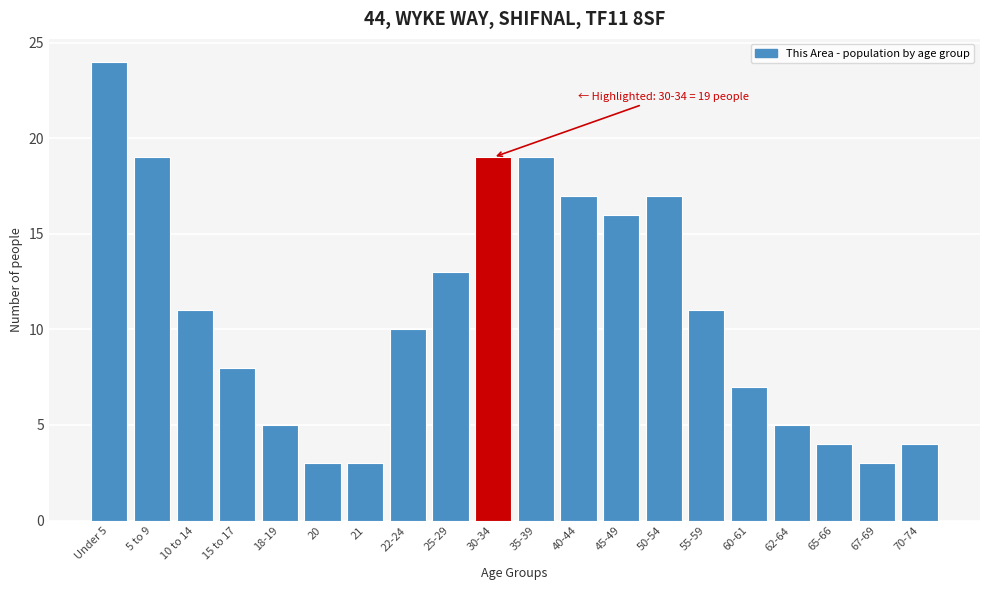

Reading left to right, what are all the values shown in this chart?

24	19	11	8	5	3	3	10	13	19	19	17	16	17	11	7	5	4	3	4